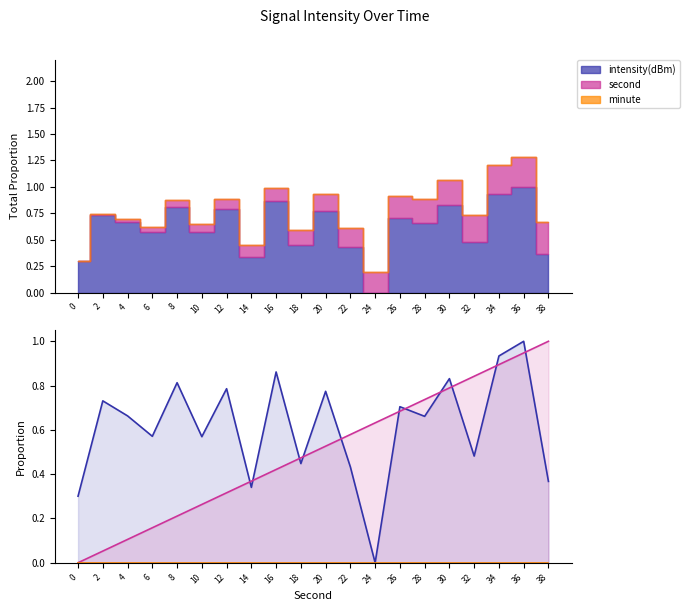

Rank the series by their maximum value, from highest to lowest.

intensity(dBm), second, minute